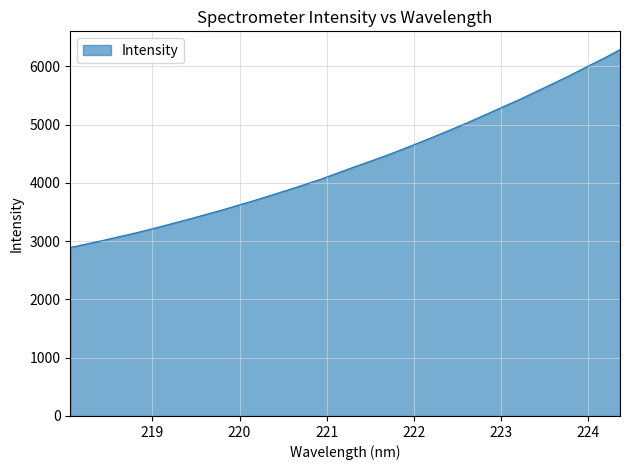

What is the smallest value displayed?

2890.4